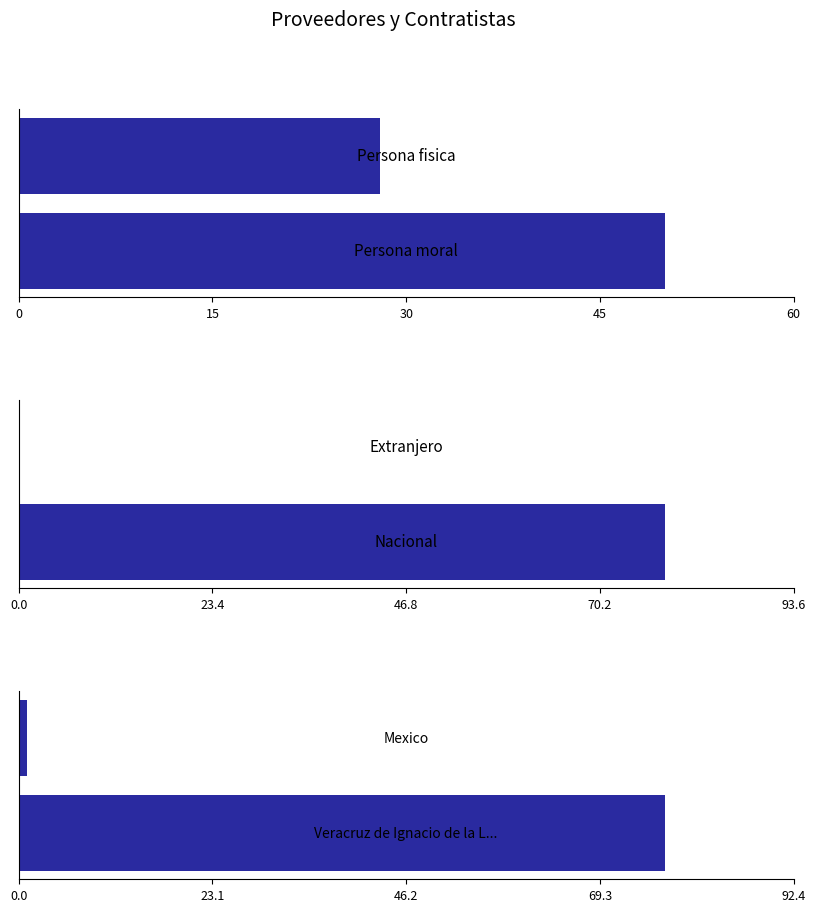

What is the maximum value shown in the chart?

78